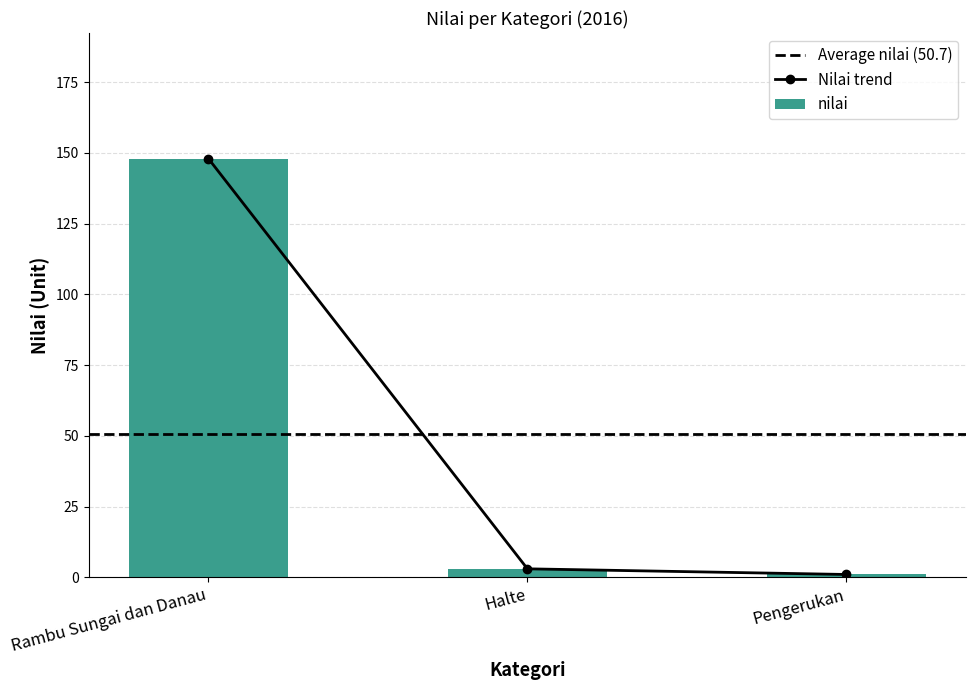

Rank the categories by value from lowest to highest.

Pengerukan, Halte, Rambu Sungai dan Danau